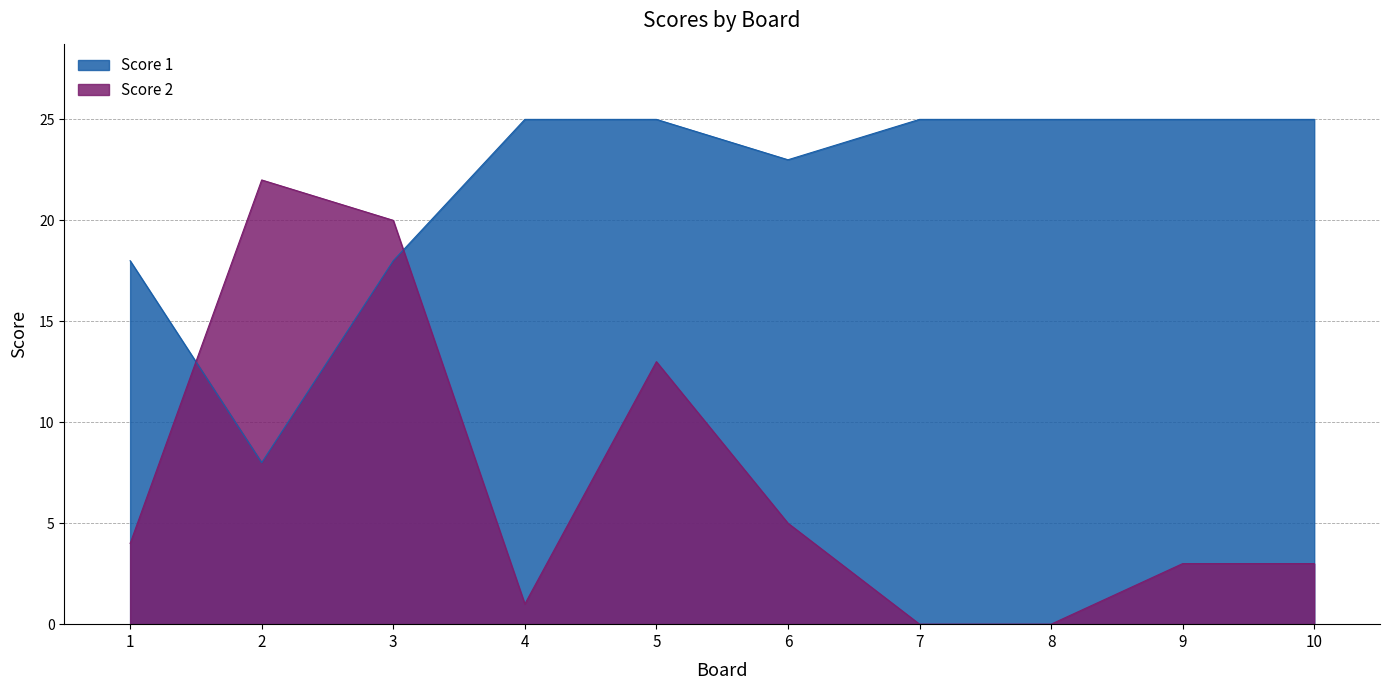

Which category has the lowest value in the Score 2 series?

7